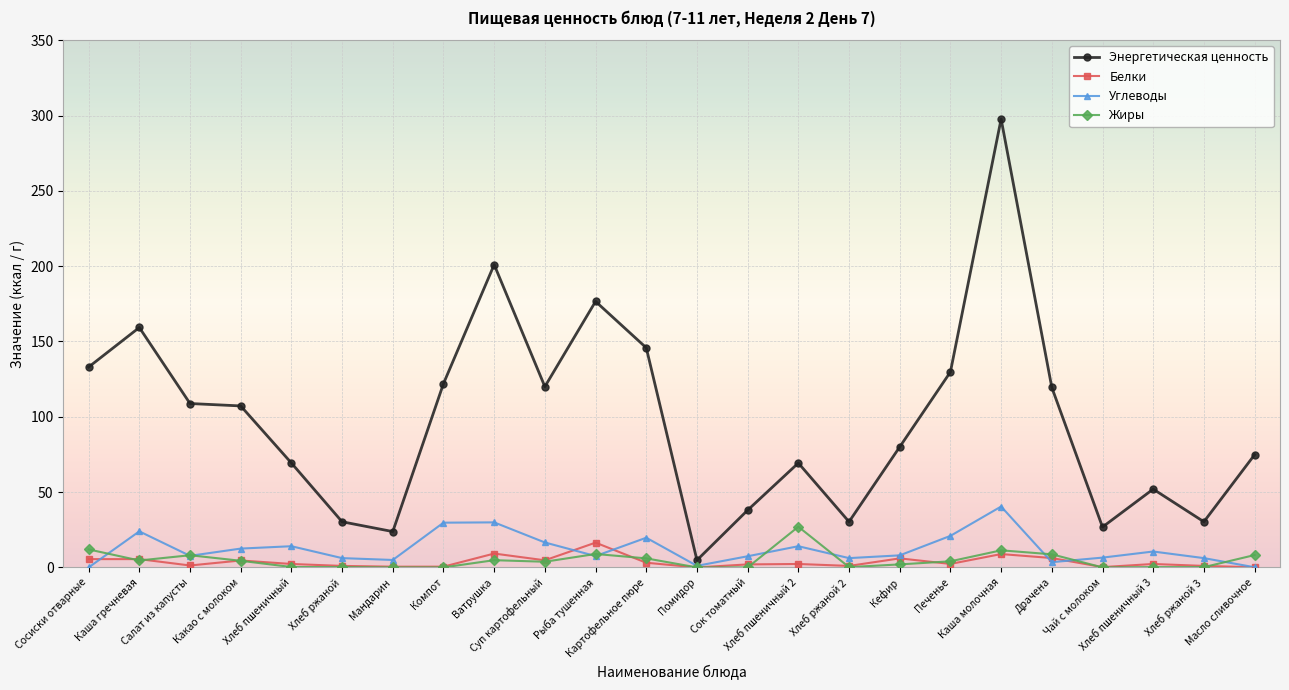

Which series has the largest total across all categories?

Энергетическая ценность